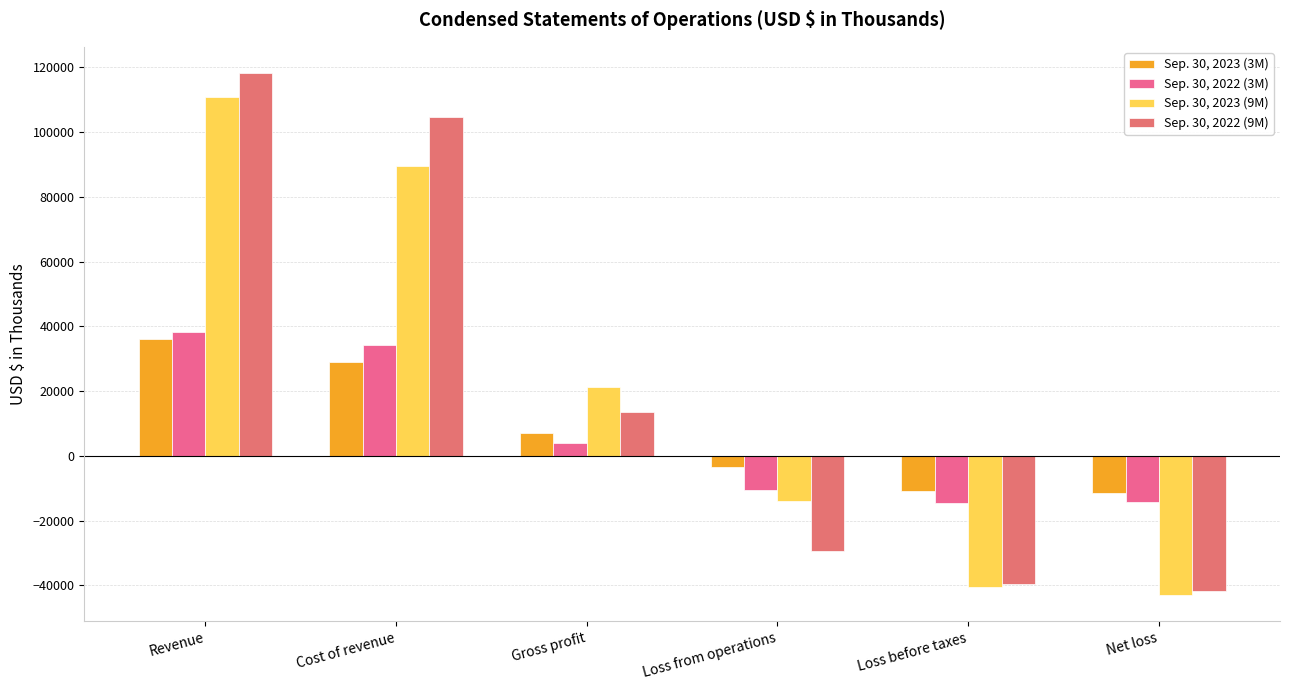

How many positive values does the Sep. 30, 2022 (3M) series have?

3